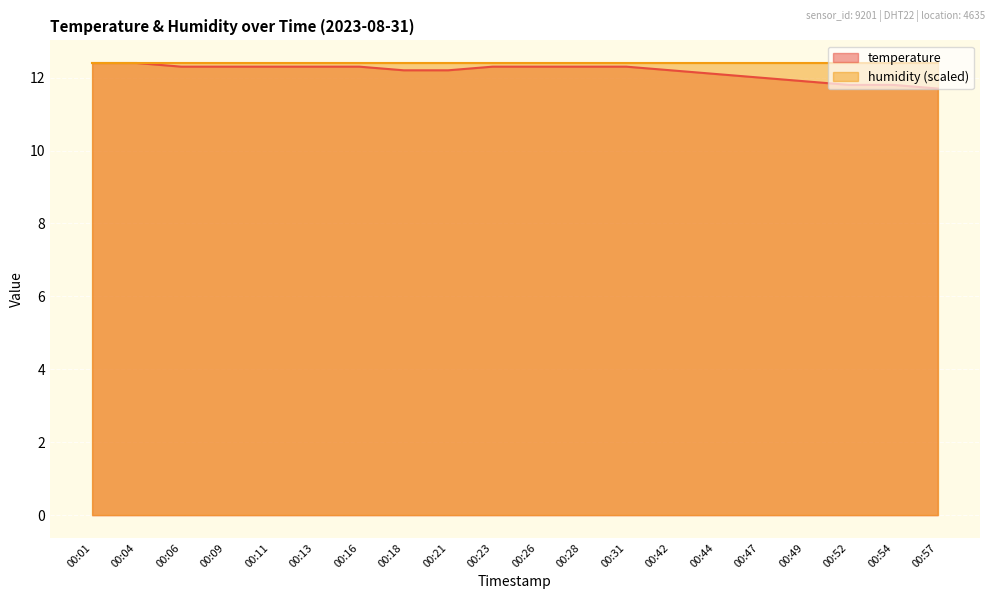

Reading left to right, list all the values displayed in this chart.

00:01=12.4	00:04=12.4	00:06=12.3	00:09=12.3	00:11=12.3	00:13=12.3	00:16=12.3	00:18=12.2	00:21=12.2	00:23=12.3	00:26=12.3	00:28=12.3	00:31=12.3	00:42=12.2	00:44=12.1	00:47=12.0	00:49=11.9	00:52=11.8	00:54=11.8	00:57=11.7